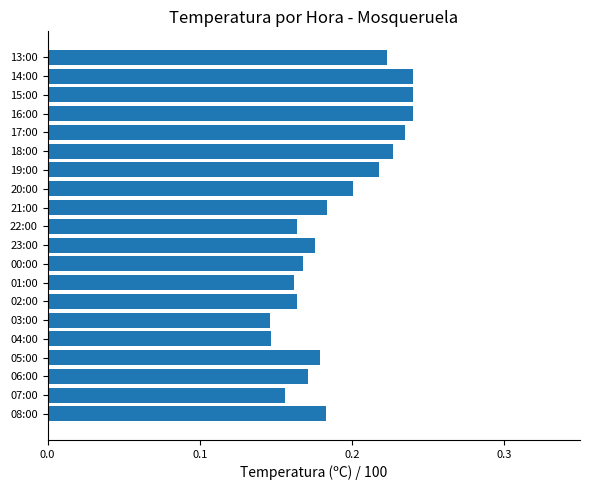

What is the change in value from 00:00 to 14:00?

+0.1